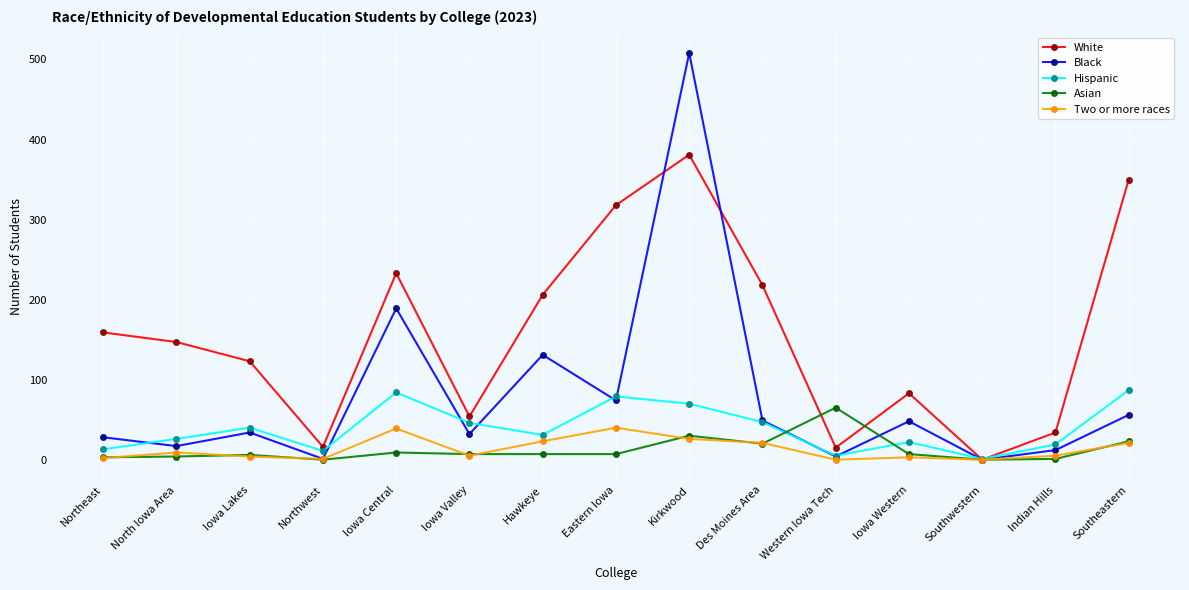

Which series has the largest range (max minus min)?

Black